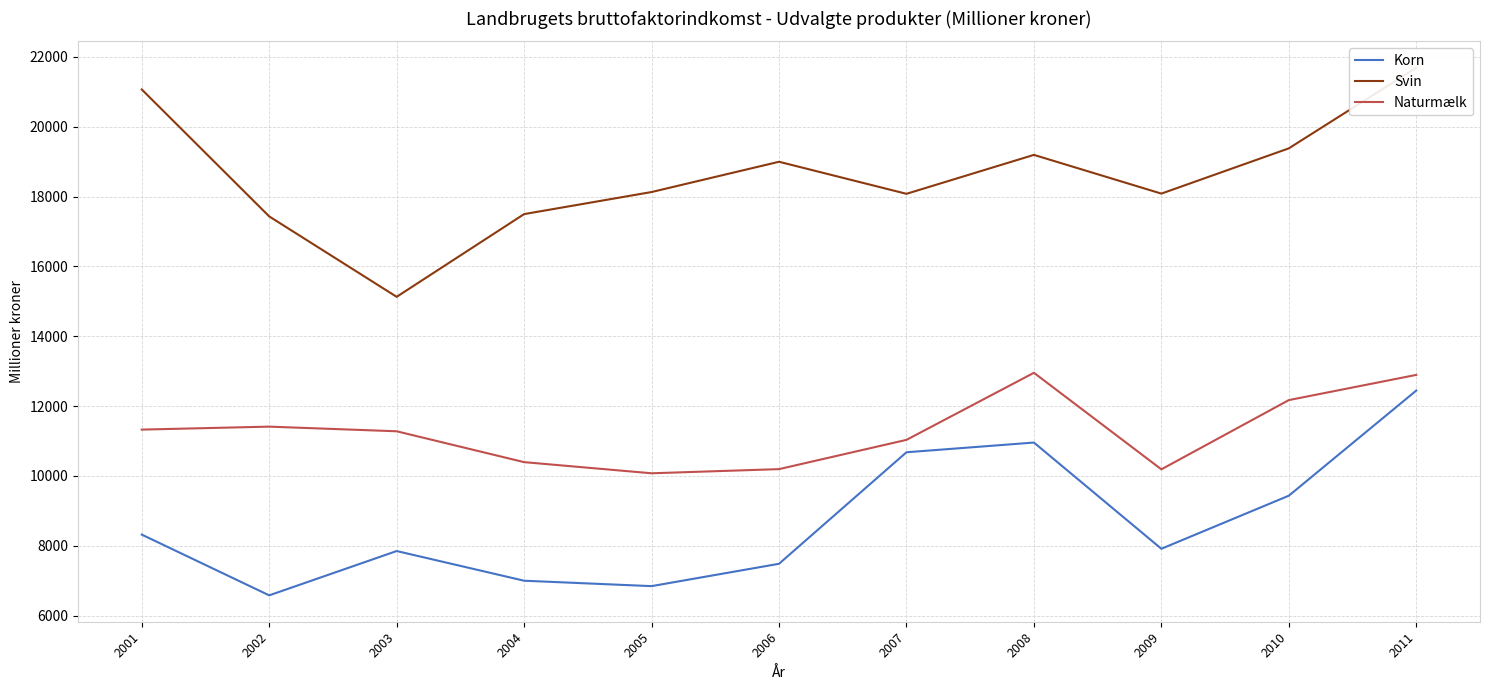

What is the total value across all series at 2010?

40988